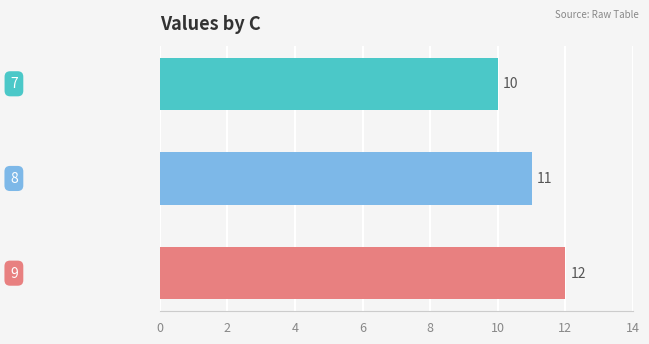

What is the value of the 2nd bar from the top?

11